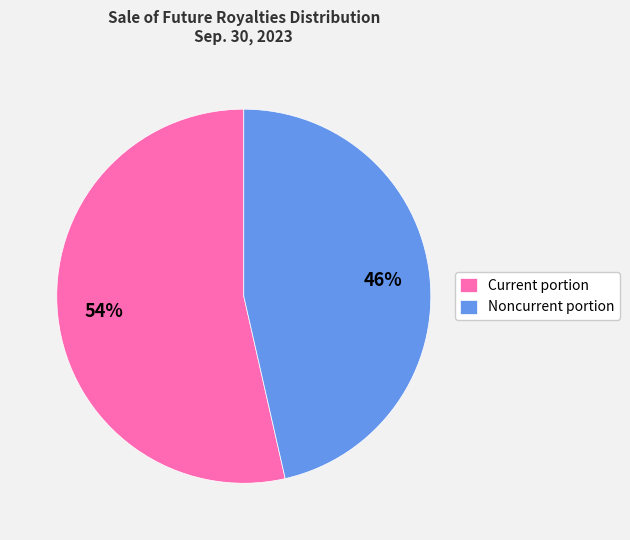

Do Noncurrent portion and Current portion together represent more than half of the pie?

Yes